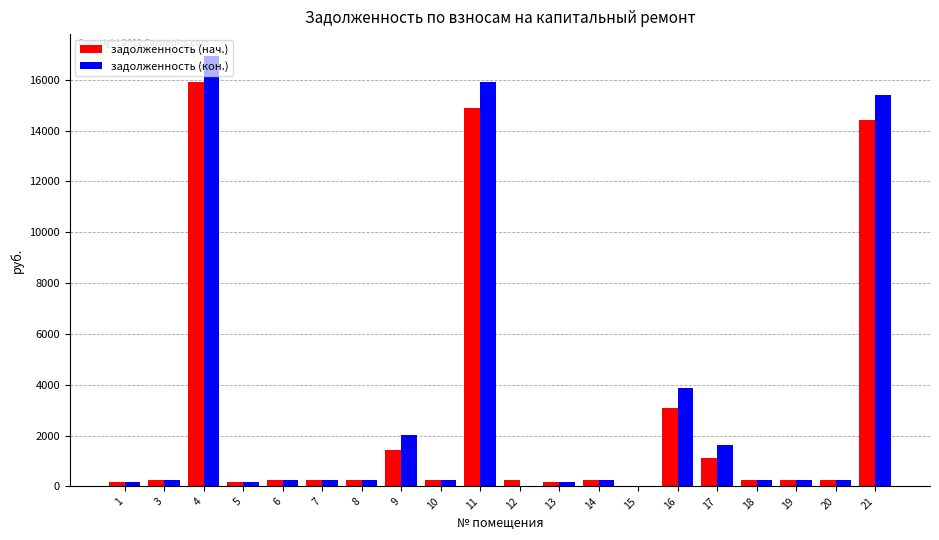

The value of задолженность (кон.) at 21 is 15397.3. True or false?

True